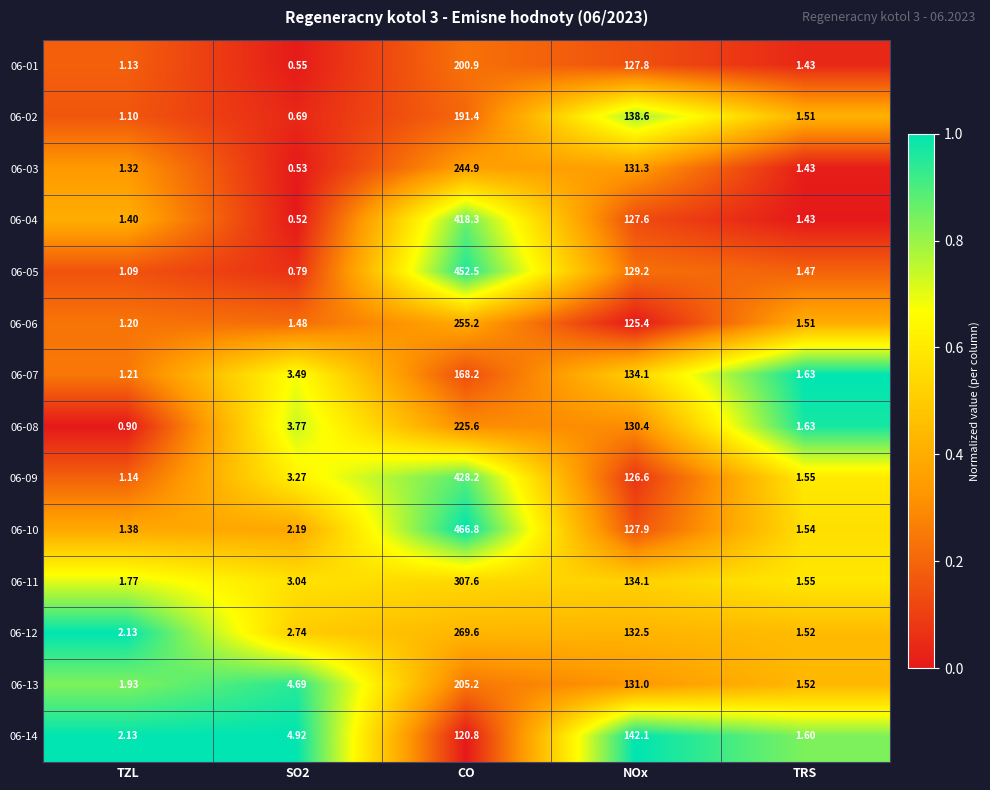

Is the value of 06-11 at TZL greater than the value of 06-10 at CO?

No